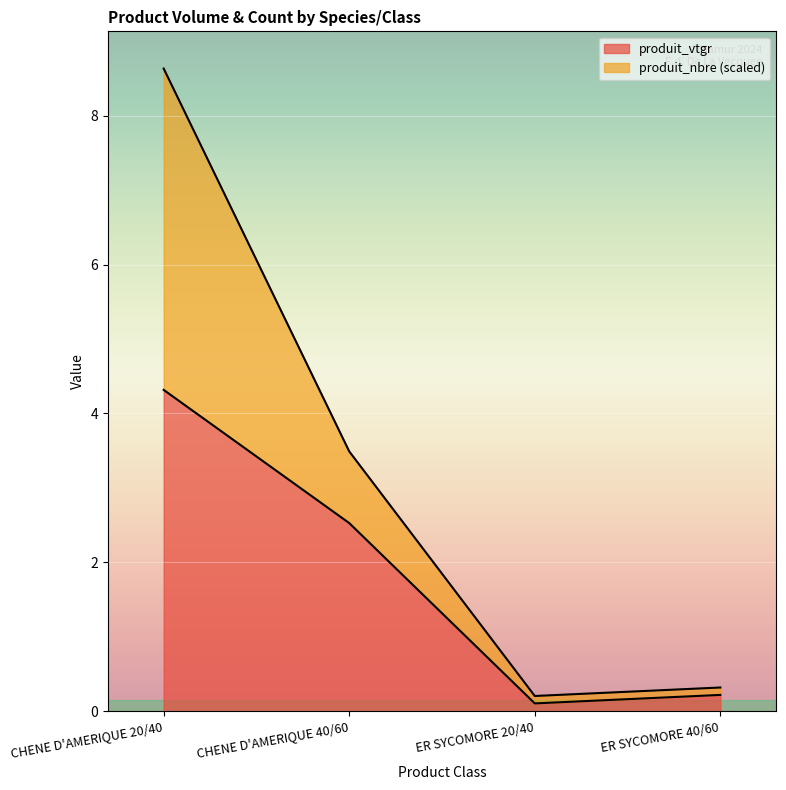

How many lines are shown in the chart?

2